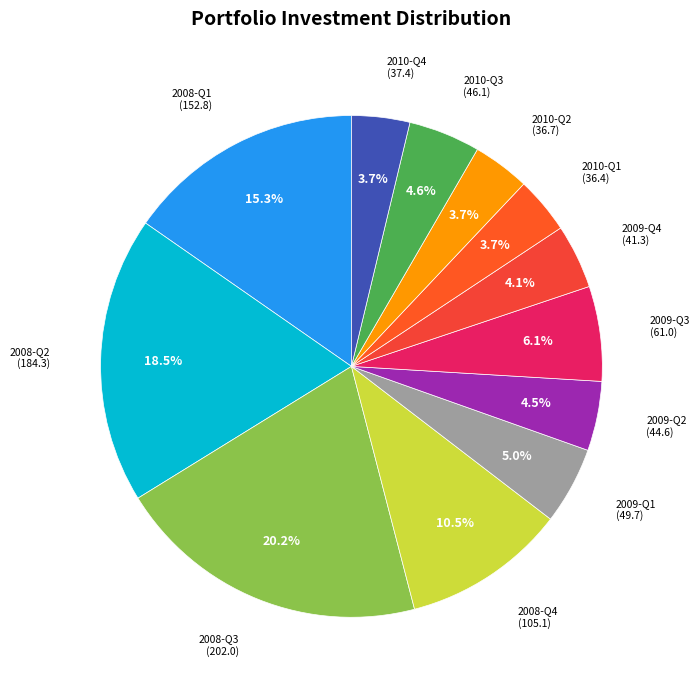

How many segments does this pie chart have?

12